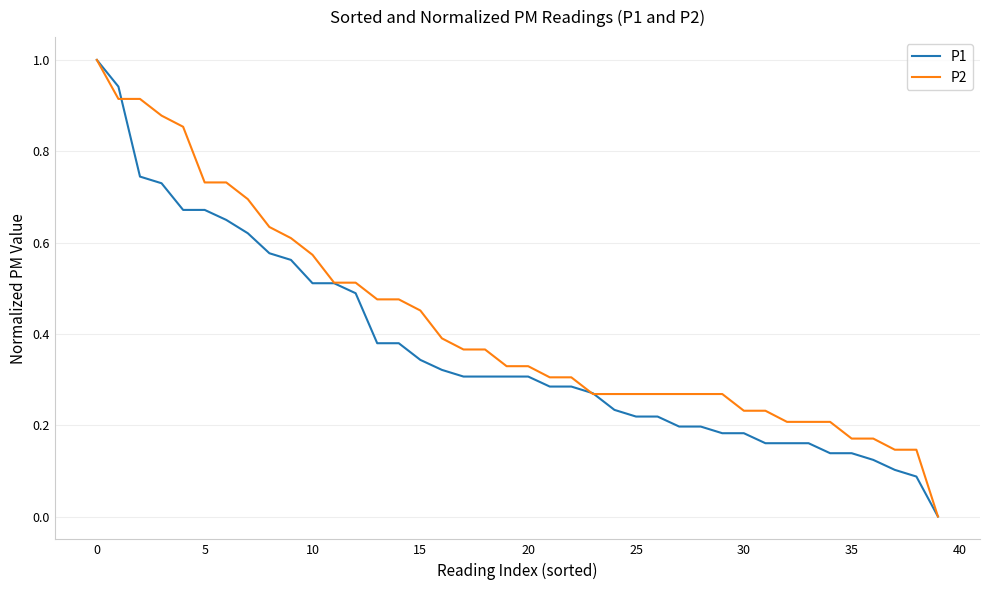

Which series has the largest total across all categories?

P2